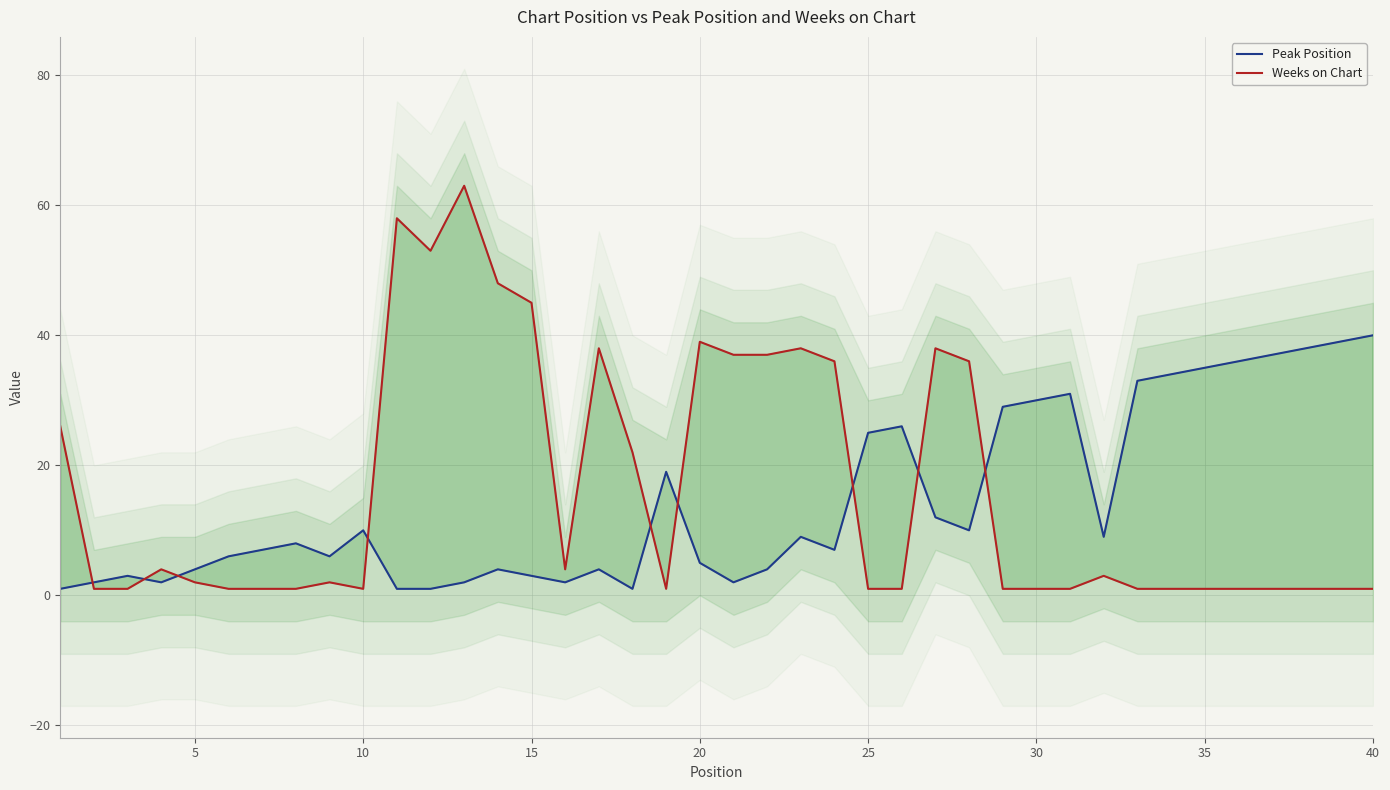

How many values in the Peak Position series exceed 8?

19